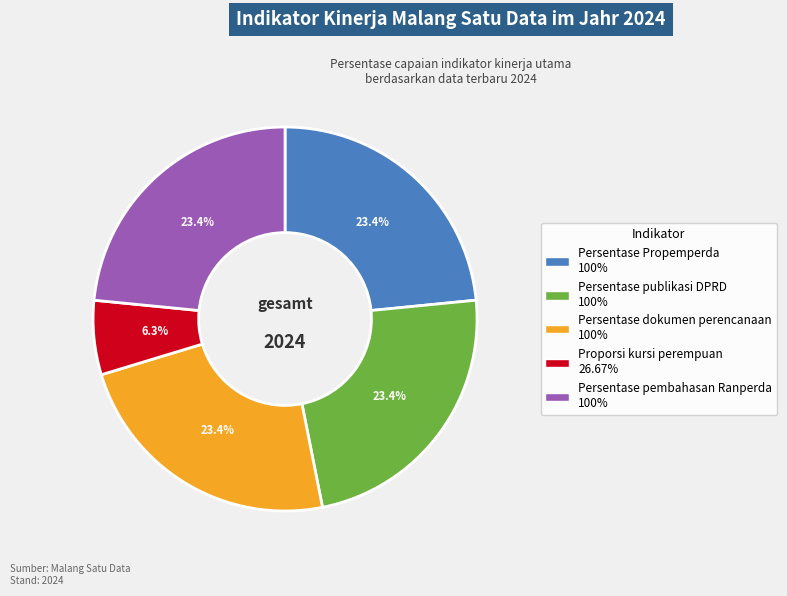

Is Persentase Propemperda the majority of the pie?

No